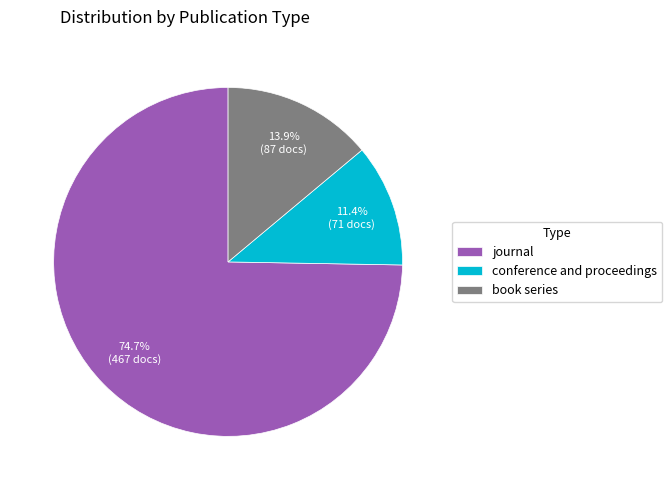

The journal slice represents 64% of the pie. True or false?

False